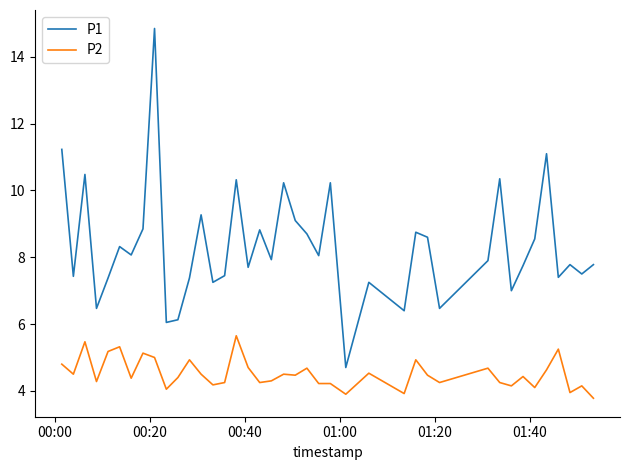

What are all the series names shown in the legend?

P1, P2